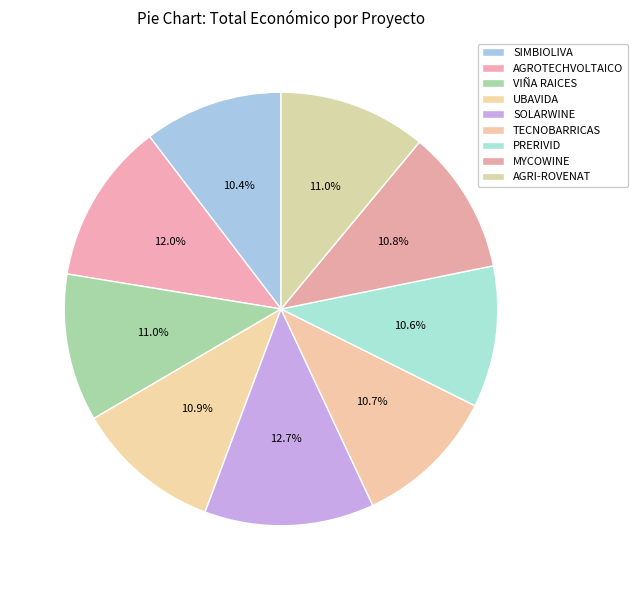

Which category has the smallest portion of the pie?

SIMBIOLIVA